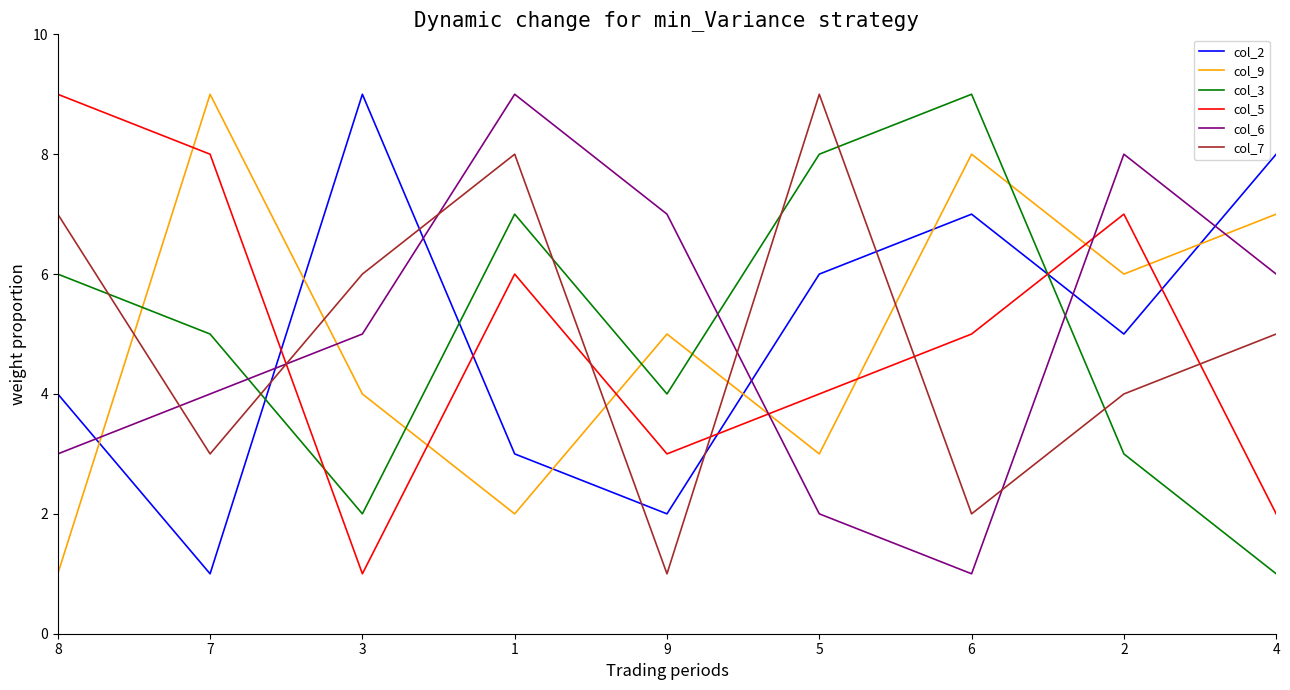

Between 7 and 1, which series saw the biggest shift?

col_9